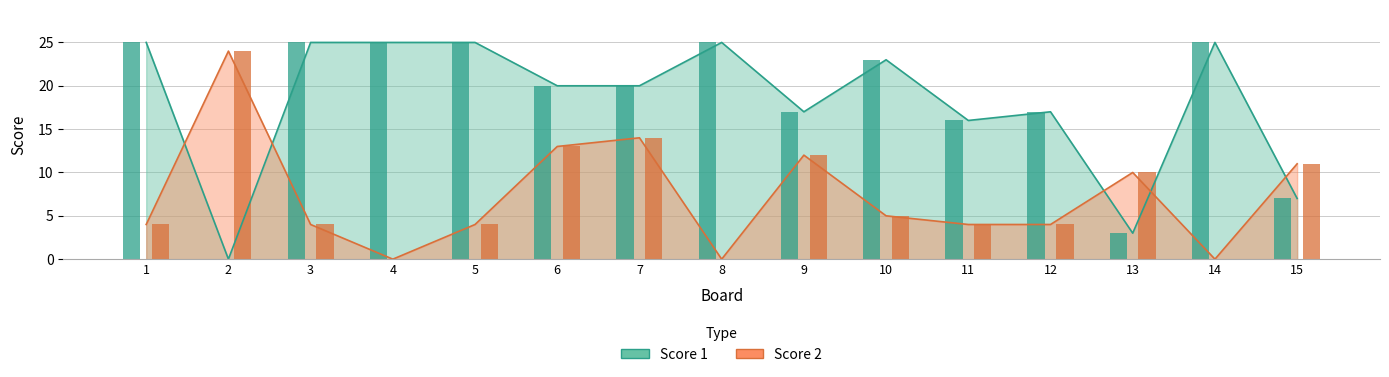

Does the chart contain any negative values?

No